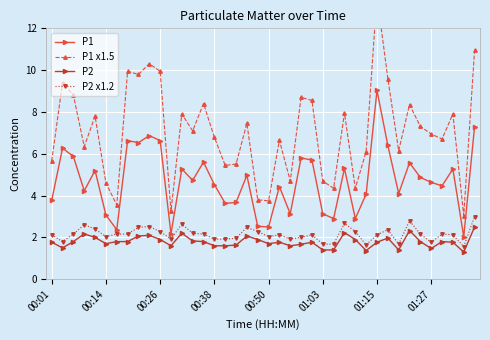

True or false: P2 has more than 2 points higher than both neighbors.

True